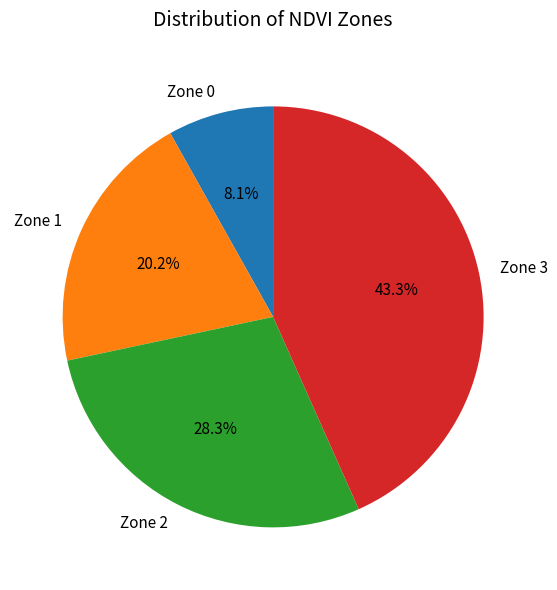

Is Zone 3 the majority of the pie?

No